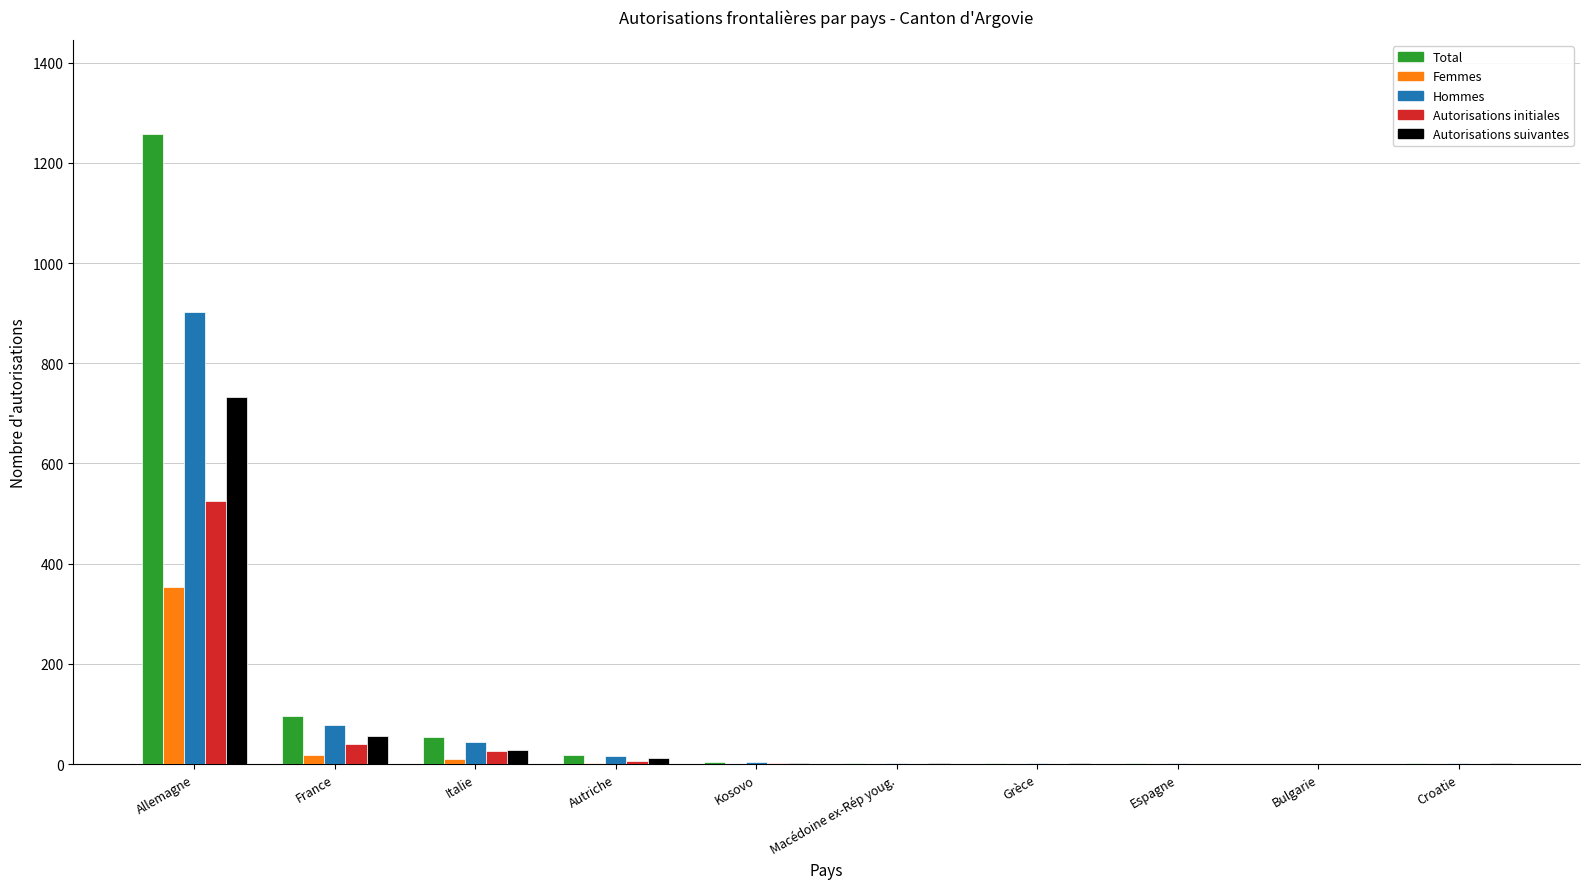

At which category is the sum across all series the highest?

Allemagne